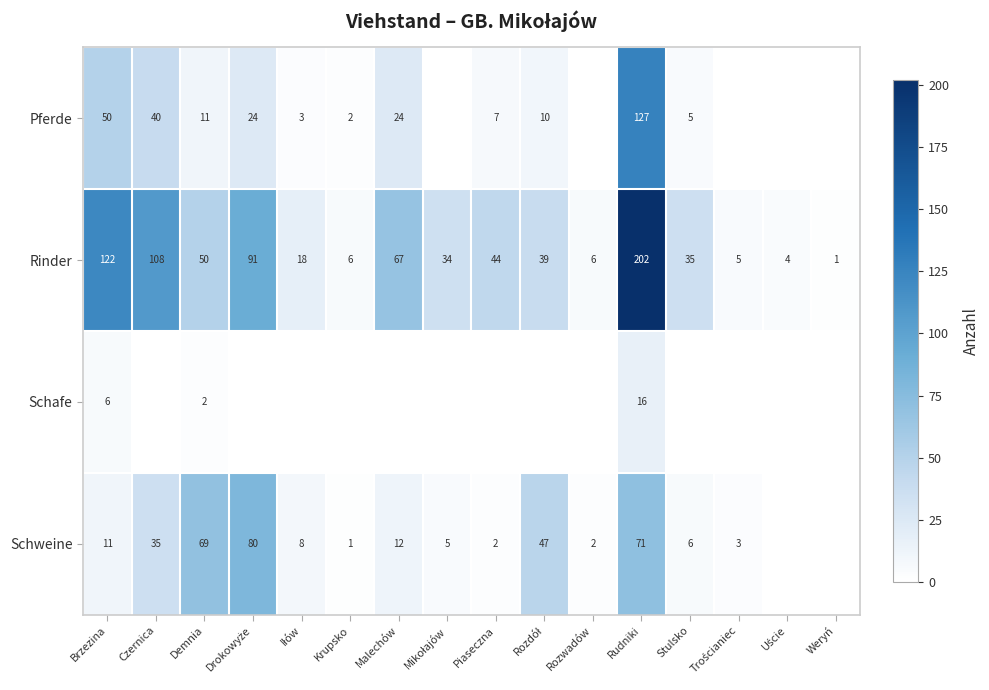

The Schafe series shows 24 at Rudniki. True or false?

False